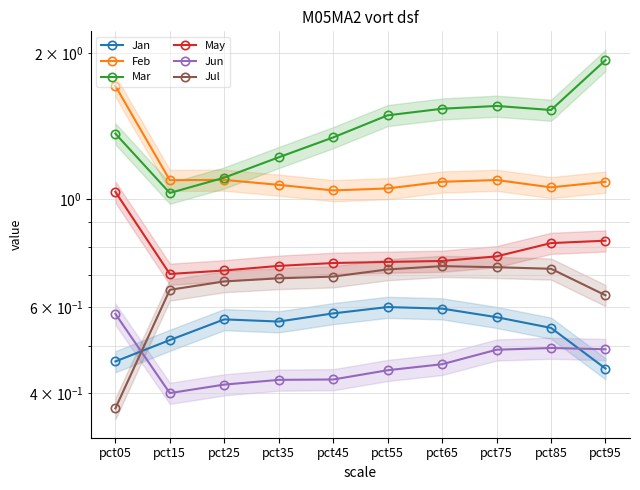

List the labels in order of May value, smallest first.

pct15, pct25, pct35, pct45, pct55, pct65, pct75, pct85, pct95, pct05